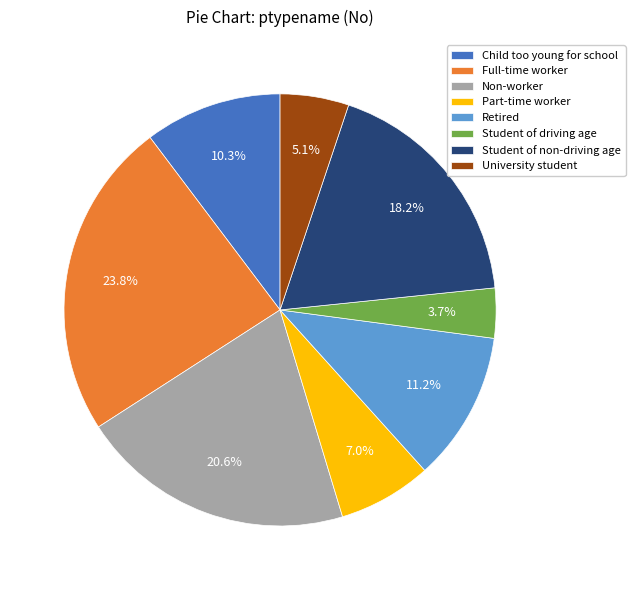

Does Retired account for over 50% of the chart?

No